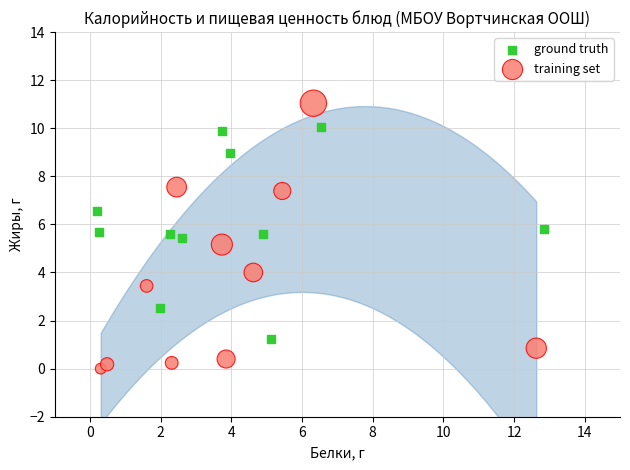

Which series reaches the maximum Y coordinate?

training set